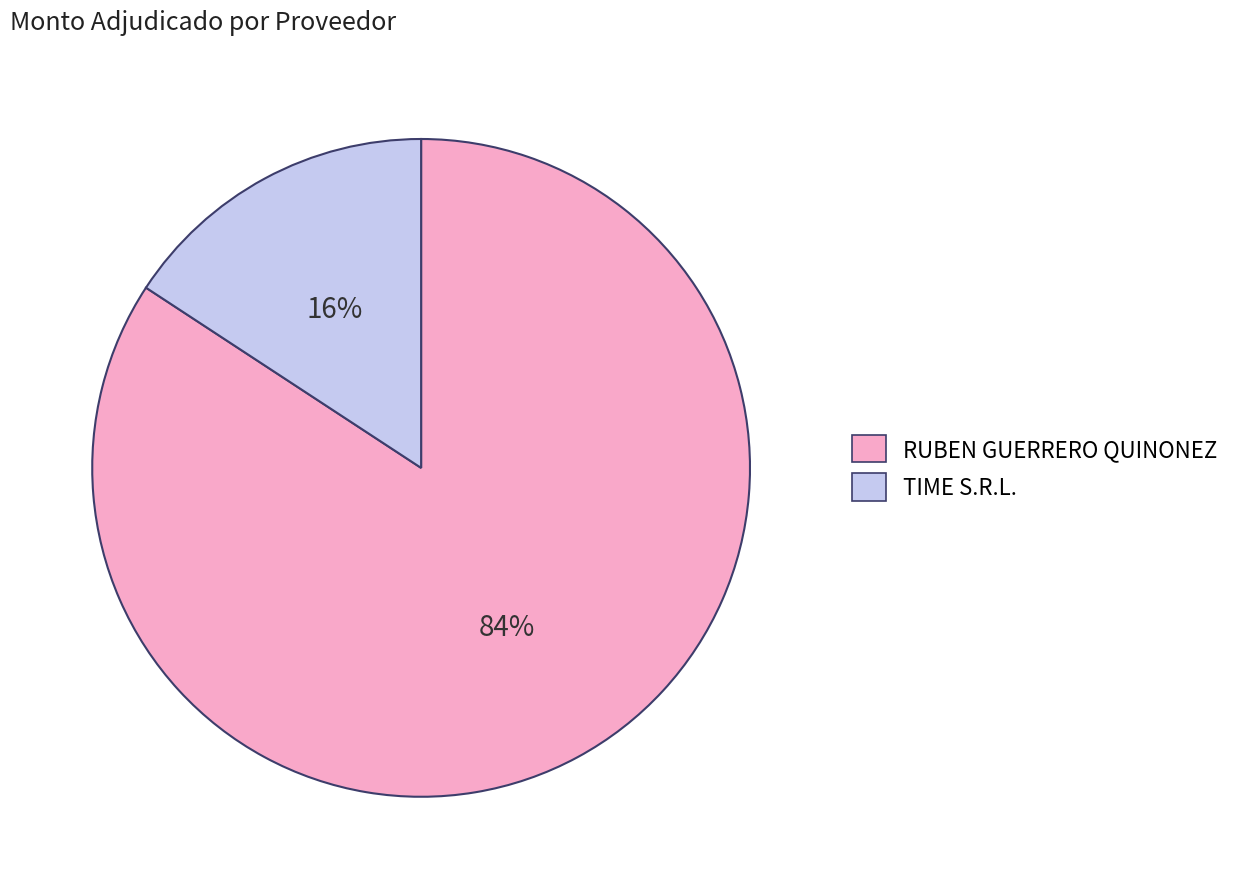

To the nearest percent, what is the difference between the largest and smallest slice percentages?

68%